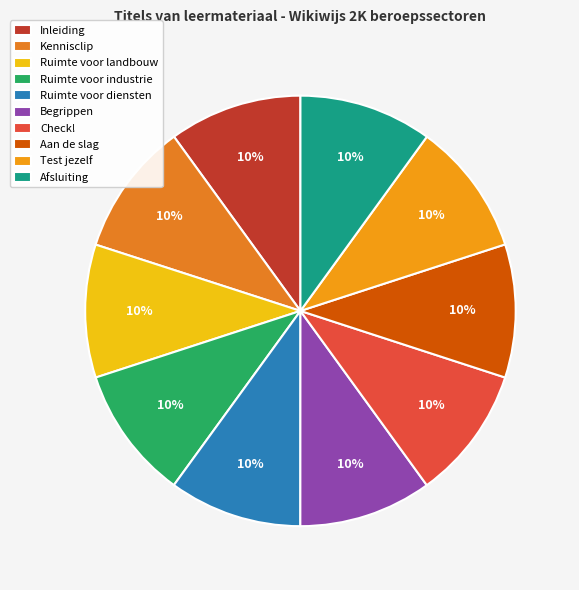

What is the largest slice in the pie chart?

Kennisclip